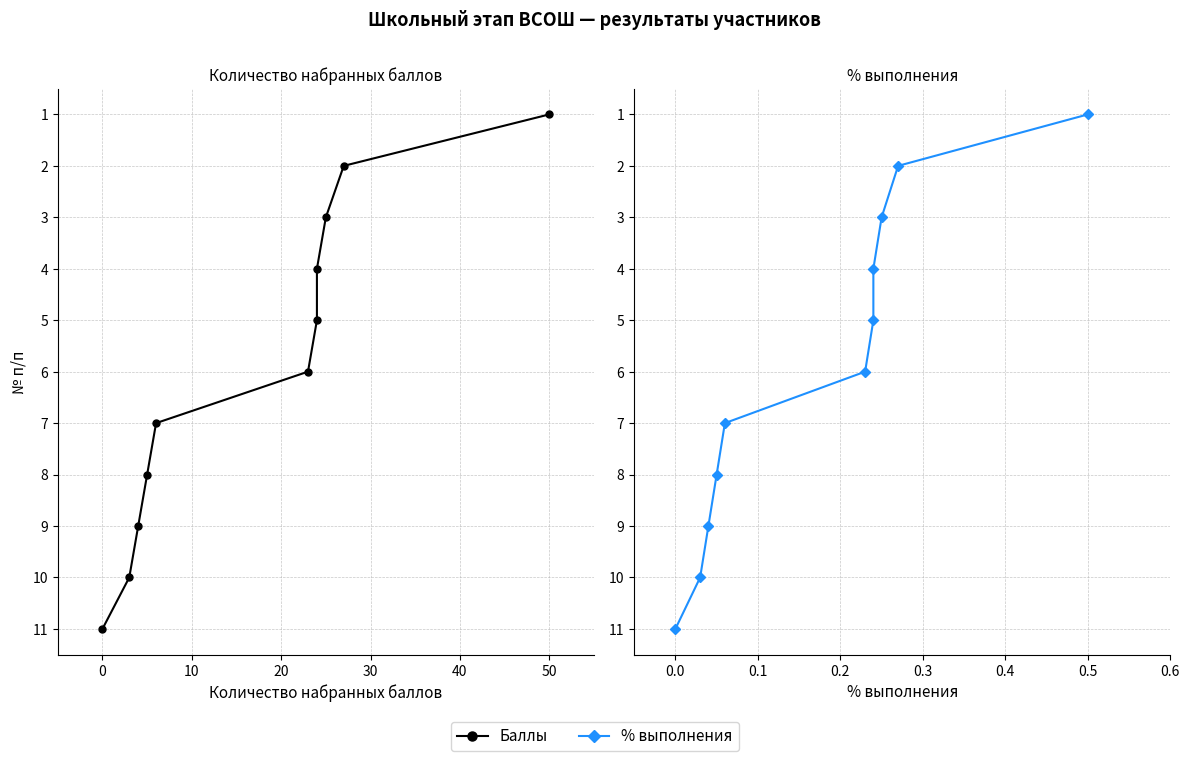

True or false: Баллы has more than 0 interior local peaks.

False